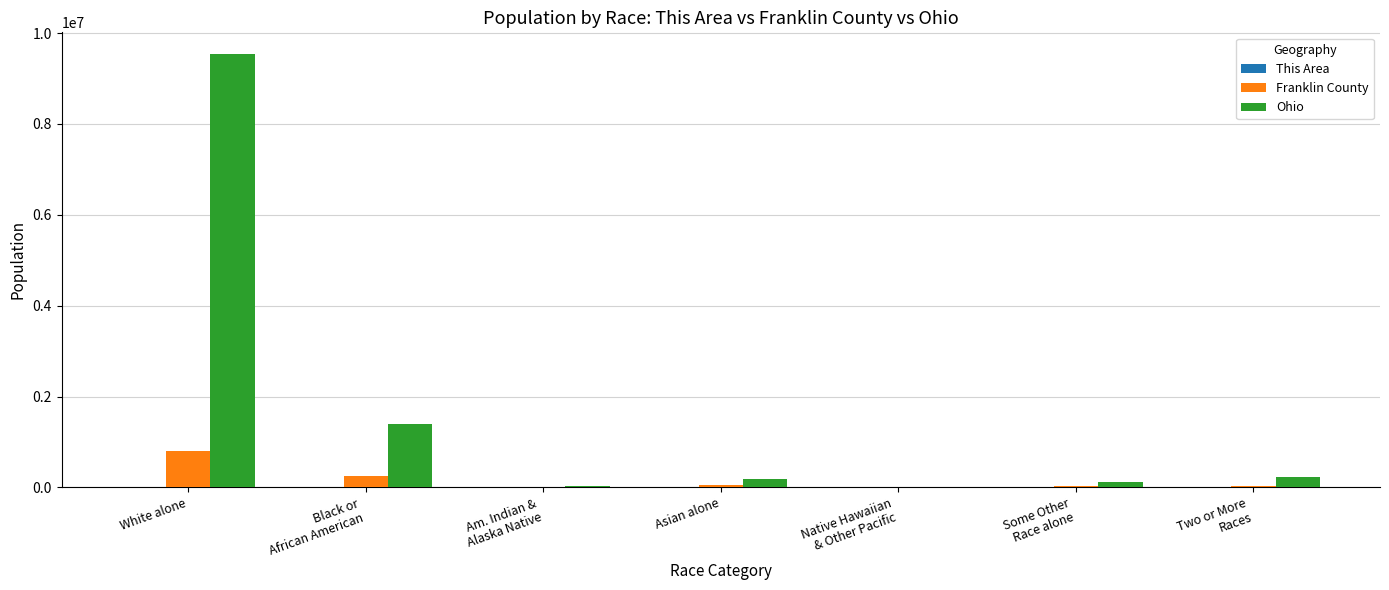

At which category is the sum across all series the highest?

White alone